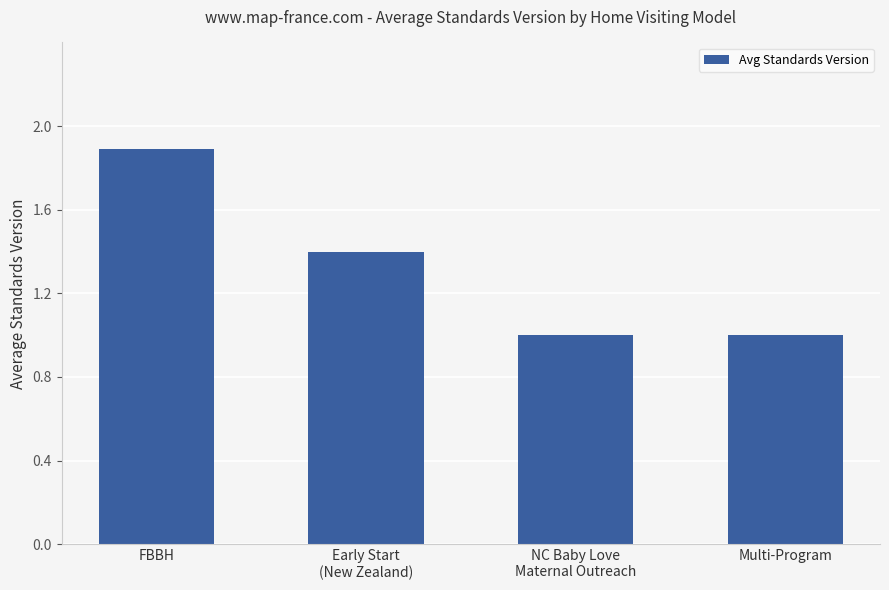

What is the greatest value displayed?

1.9